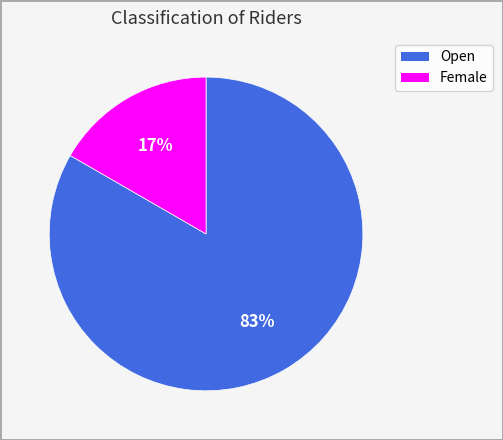

To the nearest percent, what is the combined percentage of Open and Female?

100%